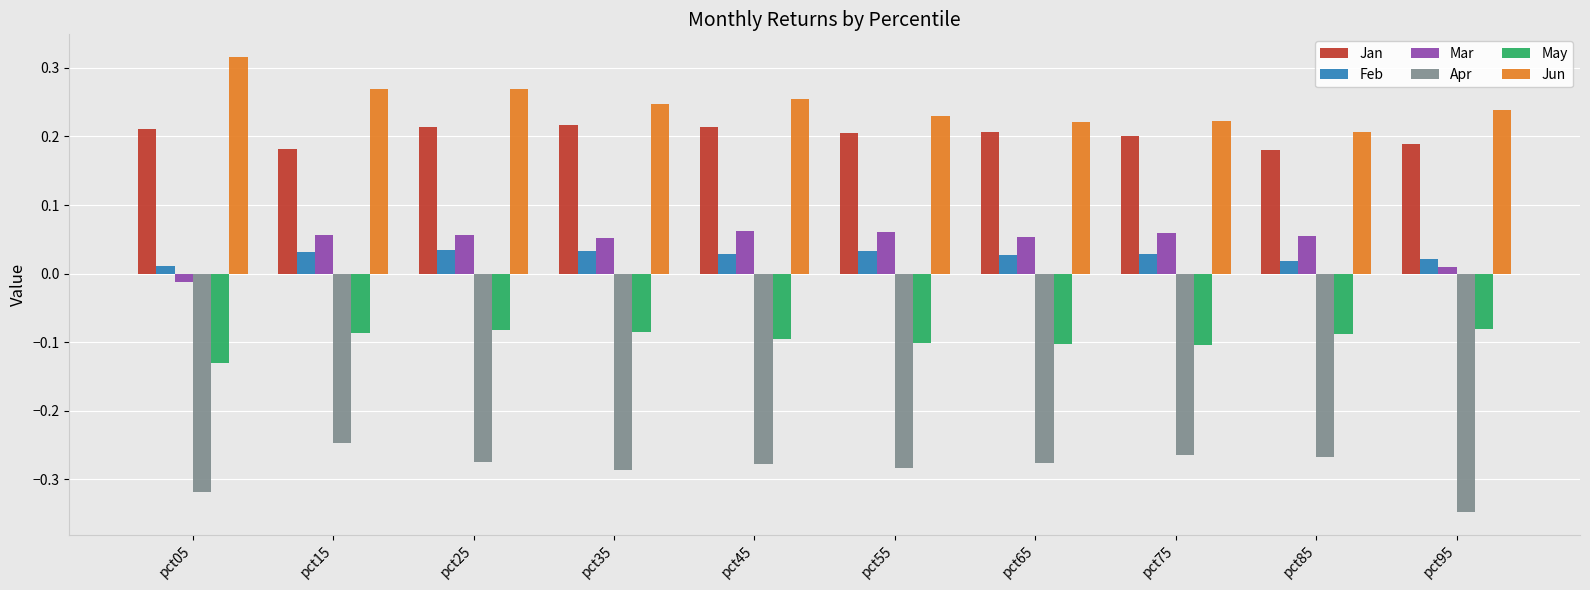

Count the number of categories in the chart.

10